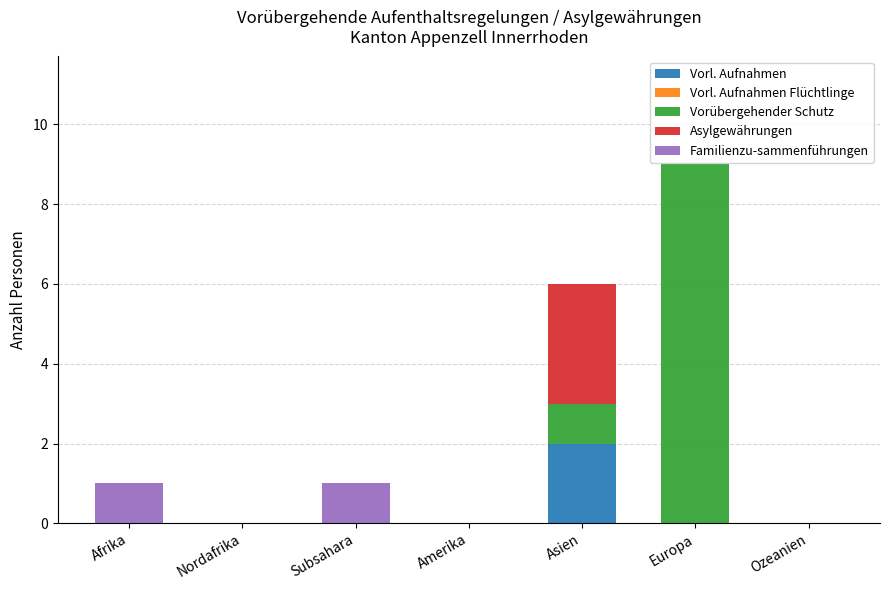

What is the total value across all series at Asien?

6